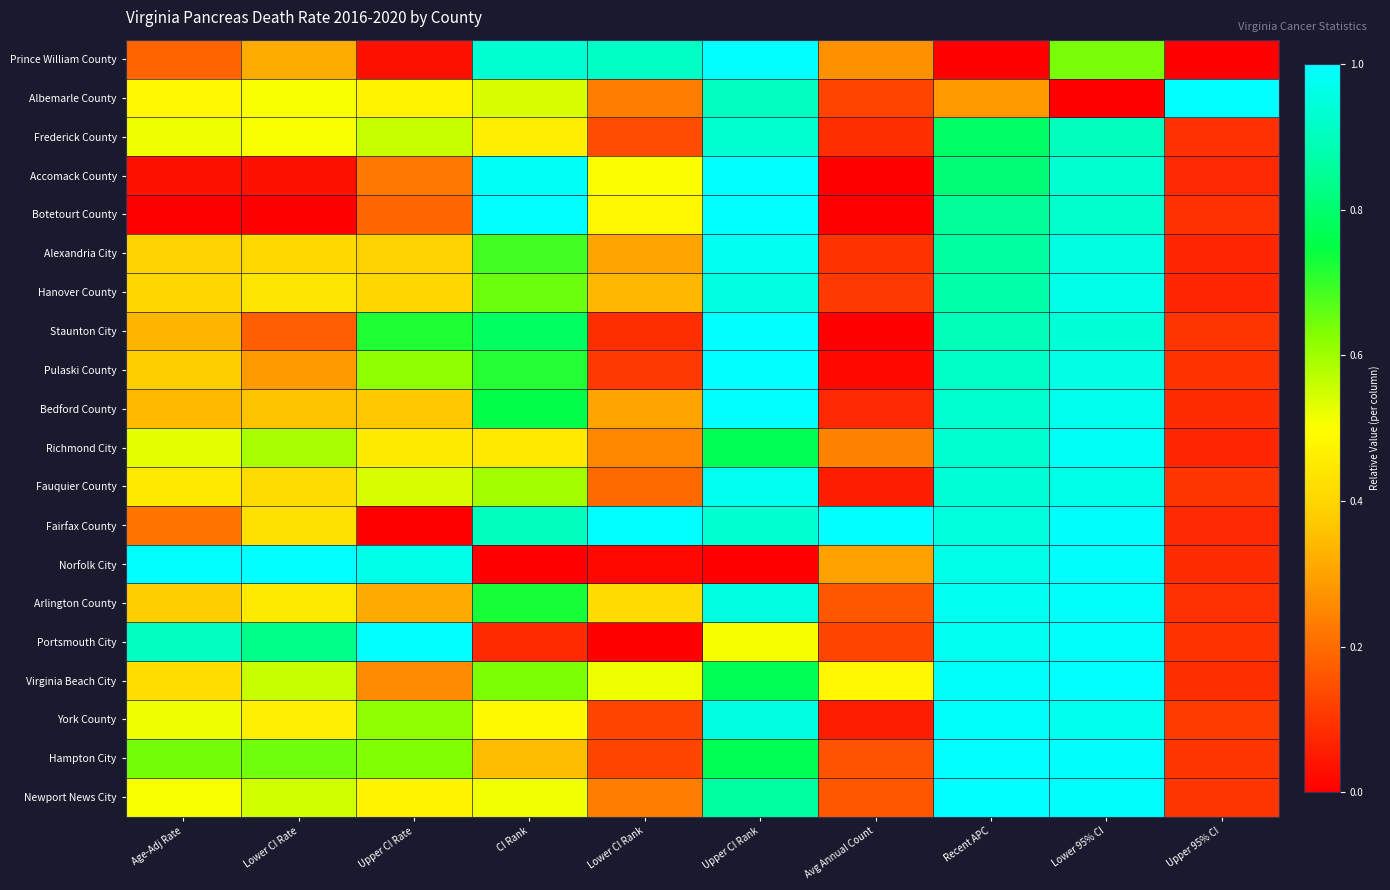

At which category is the sum across all series the highest?

Lower 95% CI